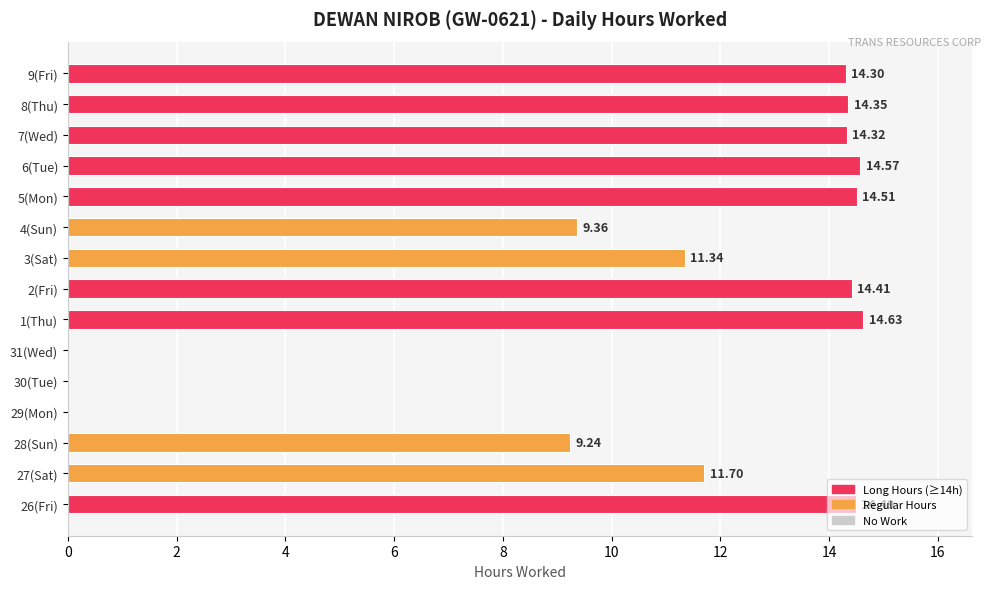

How many values are above zero?

12